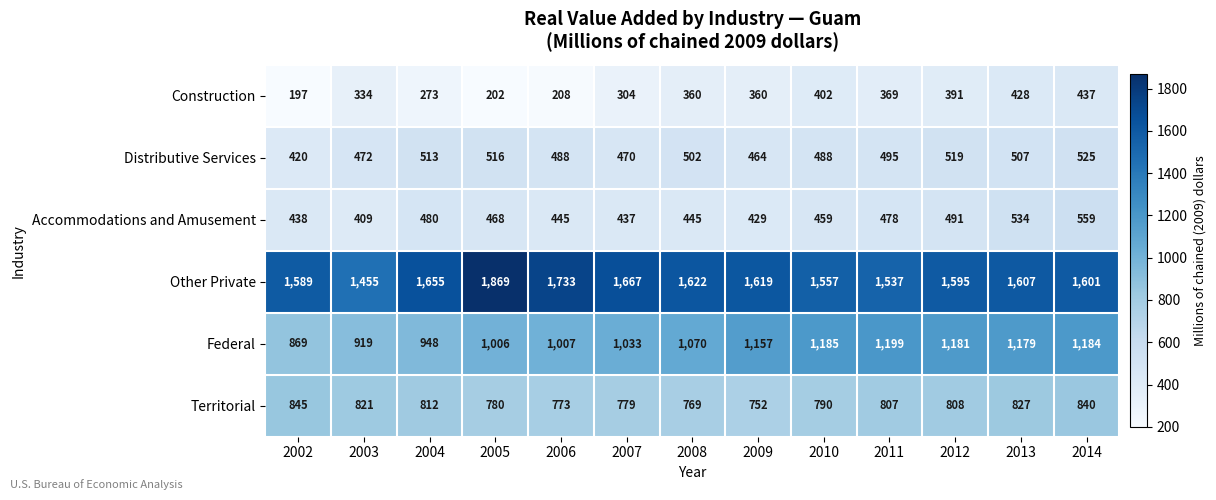

Between 2009 and 2012, which series saw the biggest shift?

Accommodations and Amusement